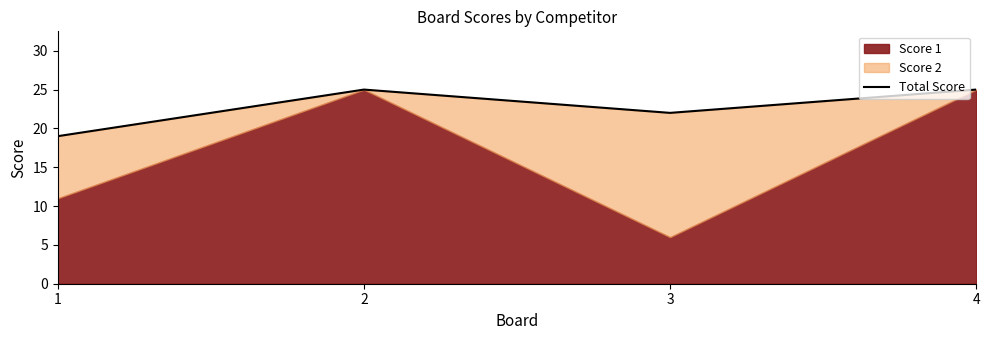

How many lines are shown in the chart?

1